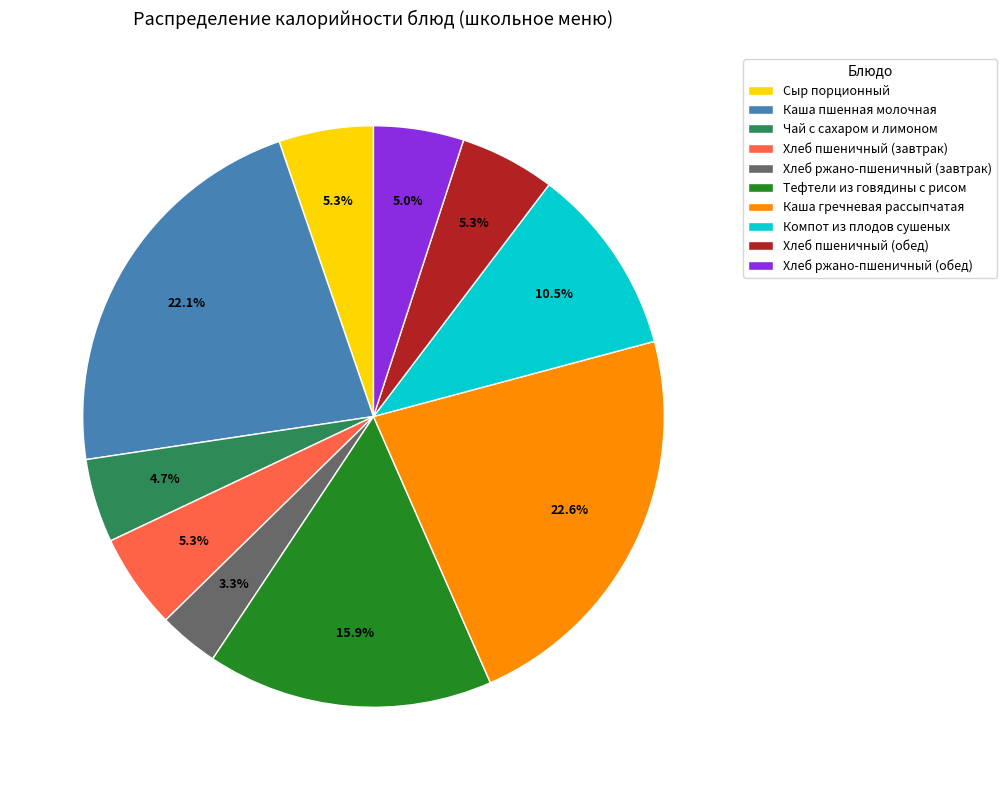

What percentage is the Каша пшенная молочная slice, to the nearest percent?

22%